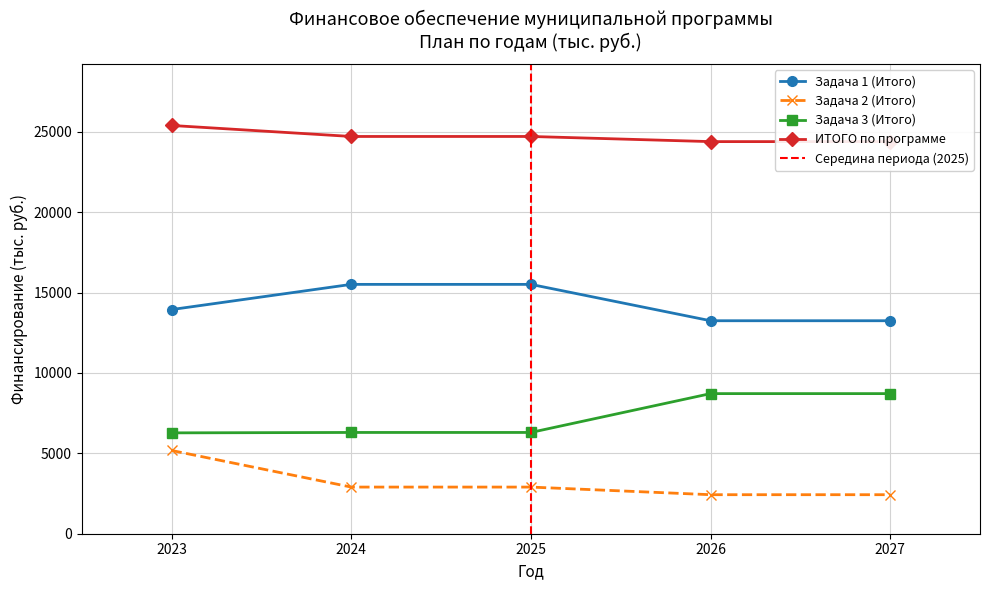

Count the ИТОГО по программе values in the range 24396 to 24716.

4